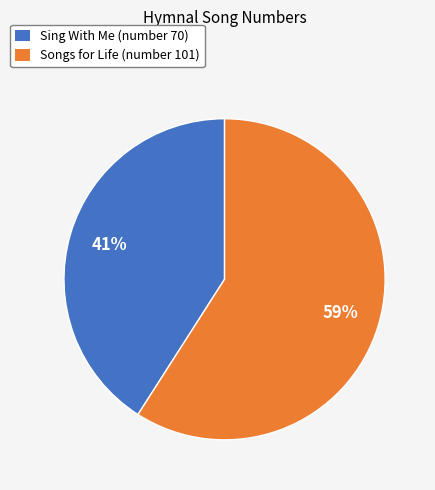

Is there any slice that represents more than half of the pie?

Yes